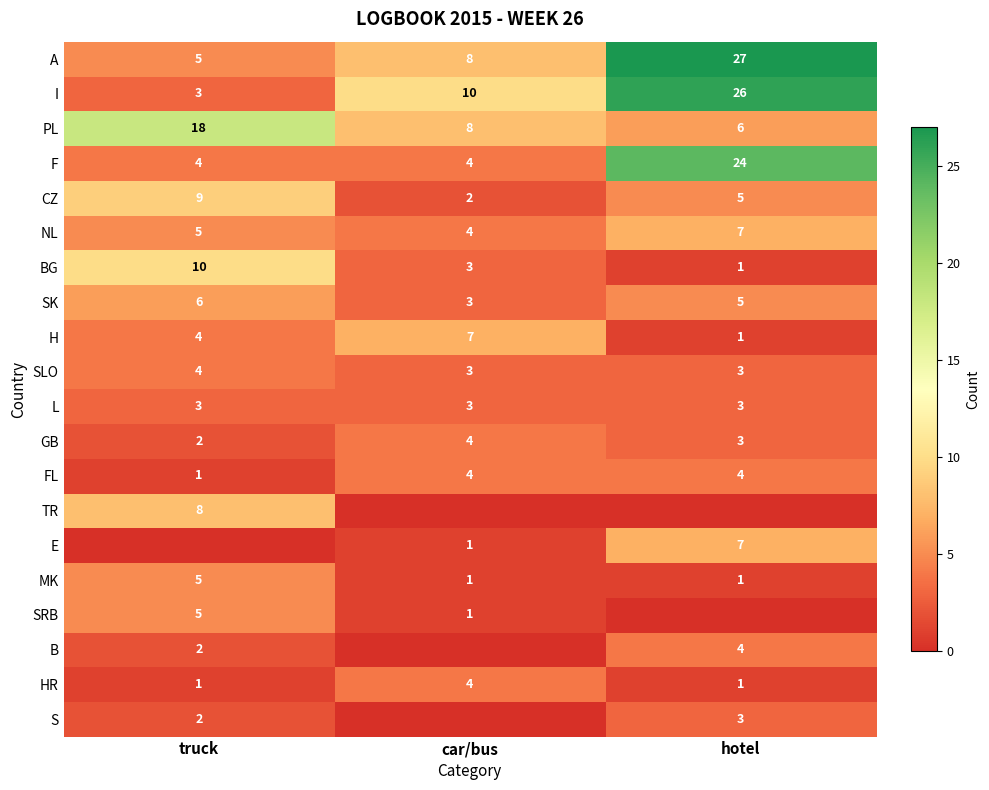

At which label is PL closest to 12?

car/bus